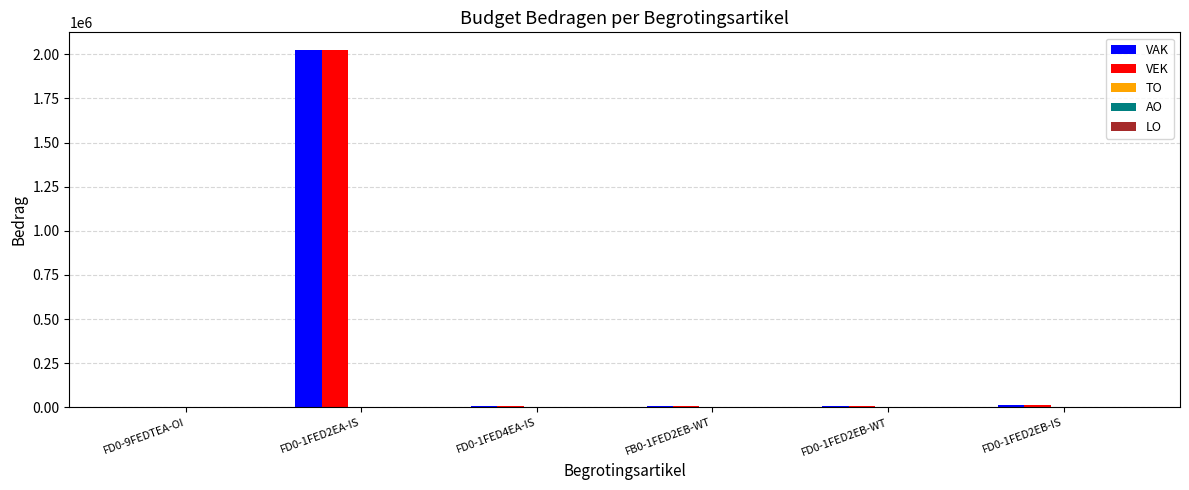

Which label corresponds to the largest value in the chart?

FD0-1FED2EA-IS